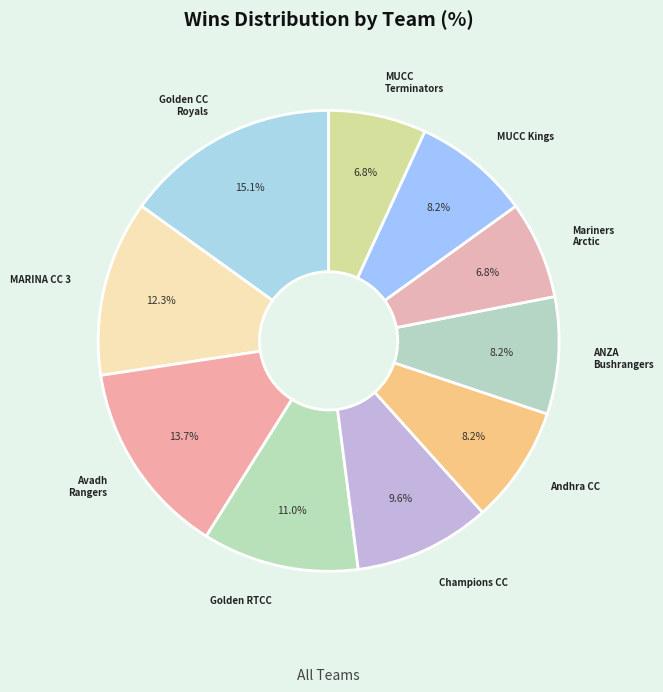

What percentage do Golden RTCC and MUCC Kings together represent?

19.2%